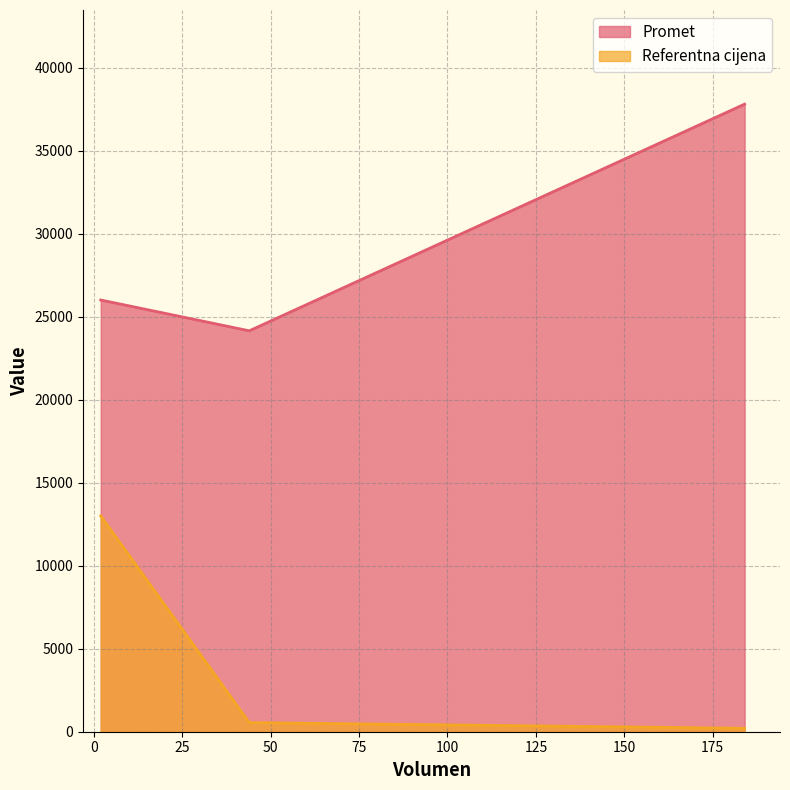

True or false: Referentna cijena has a value of 548.8 at 44.

True